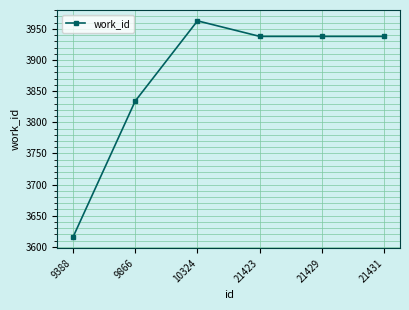

Reading left to right, transcribe all the data shown in this chart.

3615	3834	3963	3938	3938	3938